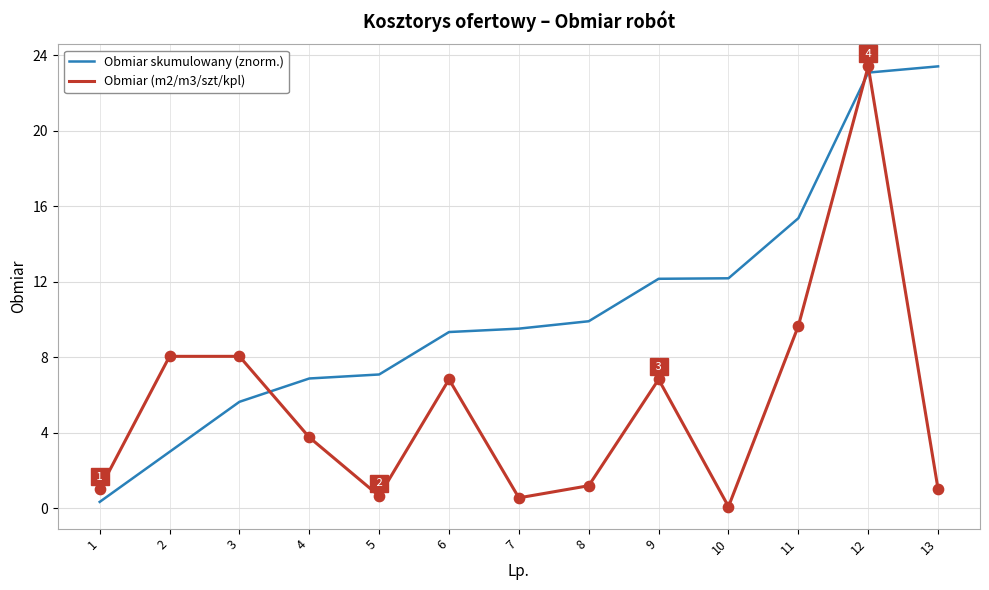

Which series has the largest total across all categories?

Obmiar skumulowany (znorm.)